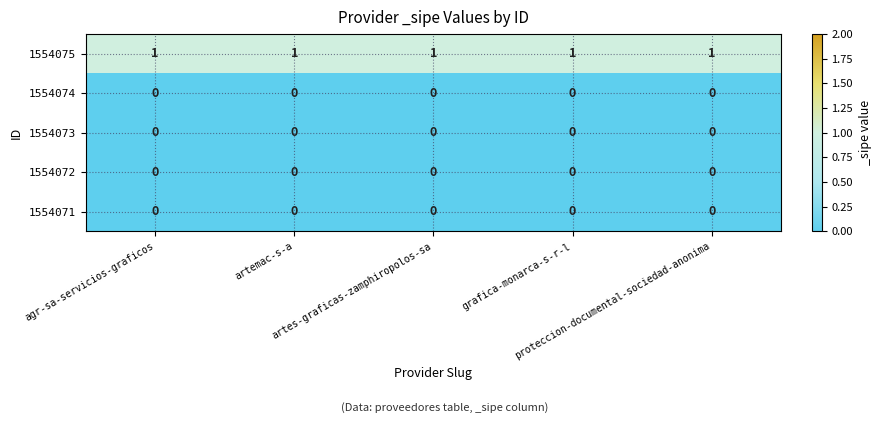

What is the sum of all 1554075 values?

5